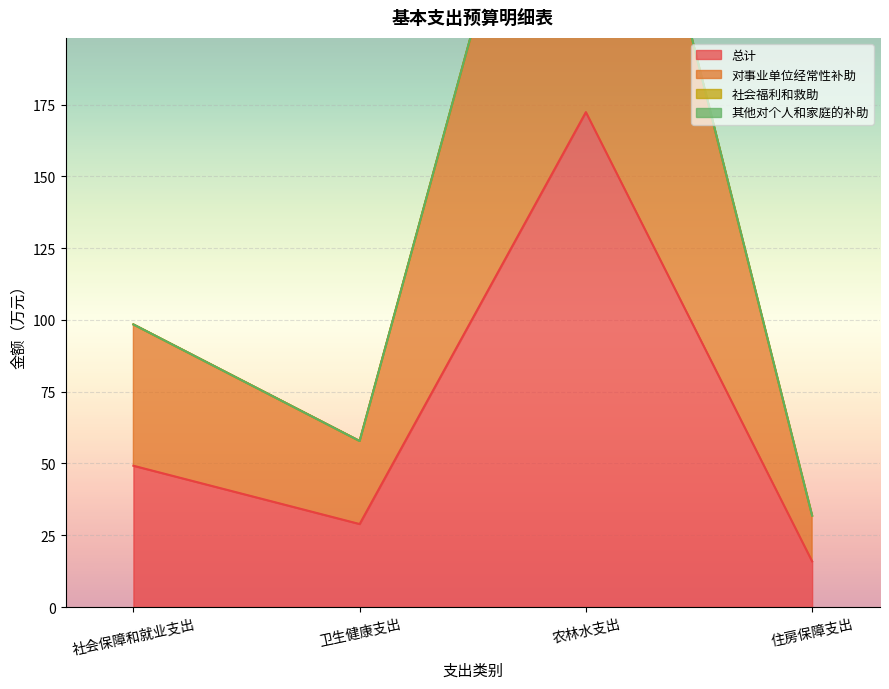

The value of 总计 at 住房保障支出 is 15.9. True or false?

True